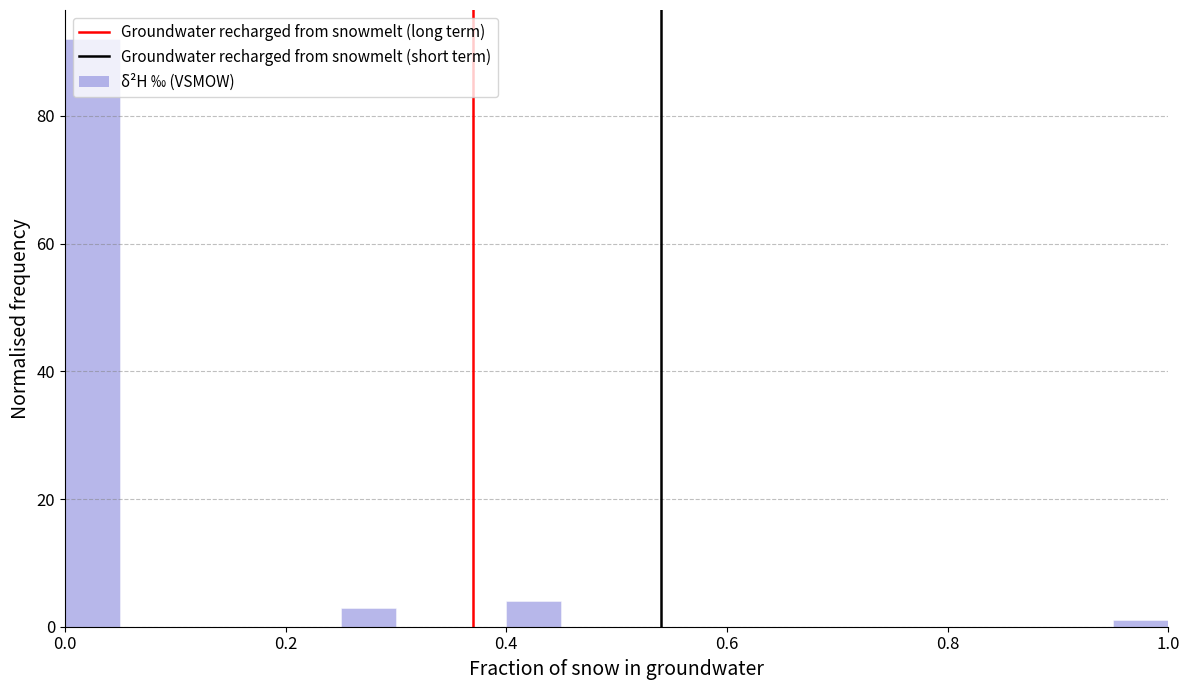

Read against the x-axis, roughly where is the centre of the tallest bar?

0.02